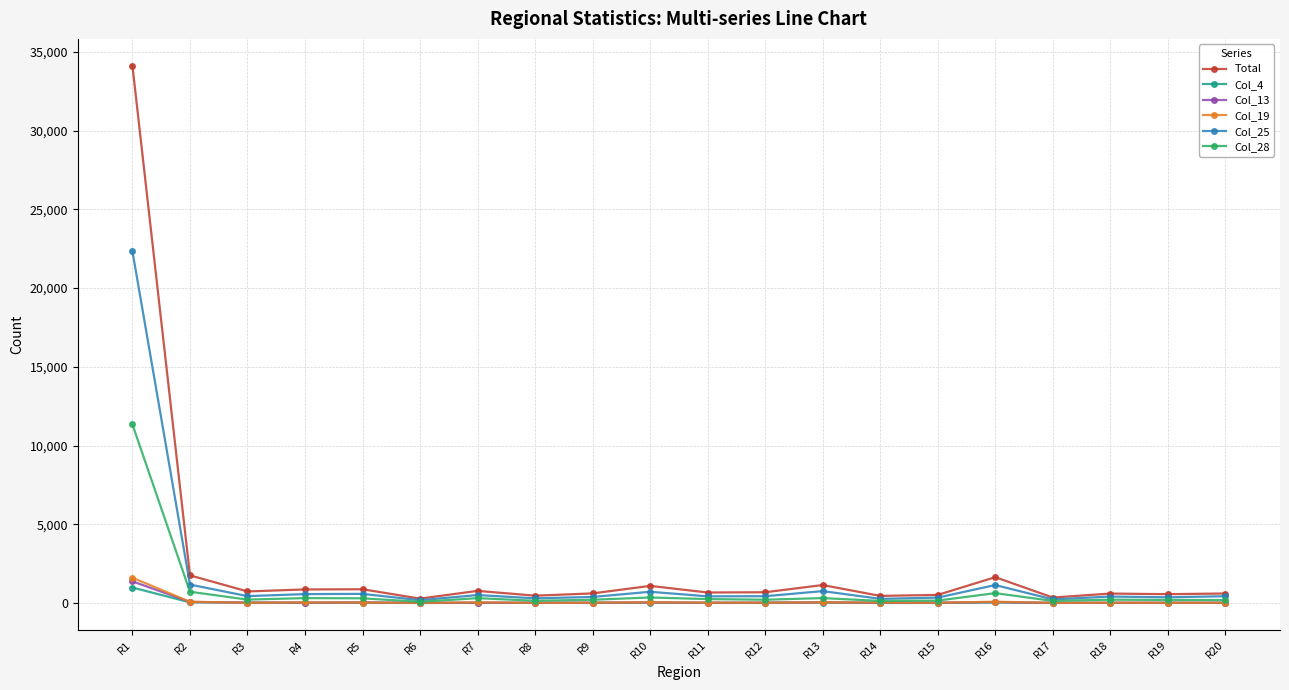

What is the minimum value shown in the chart?

8